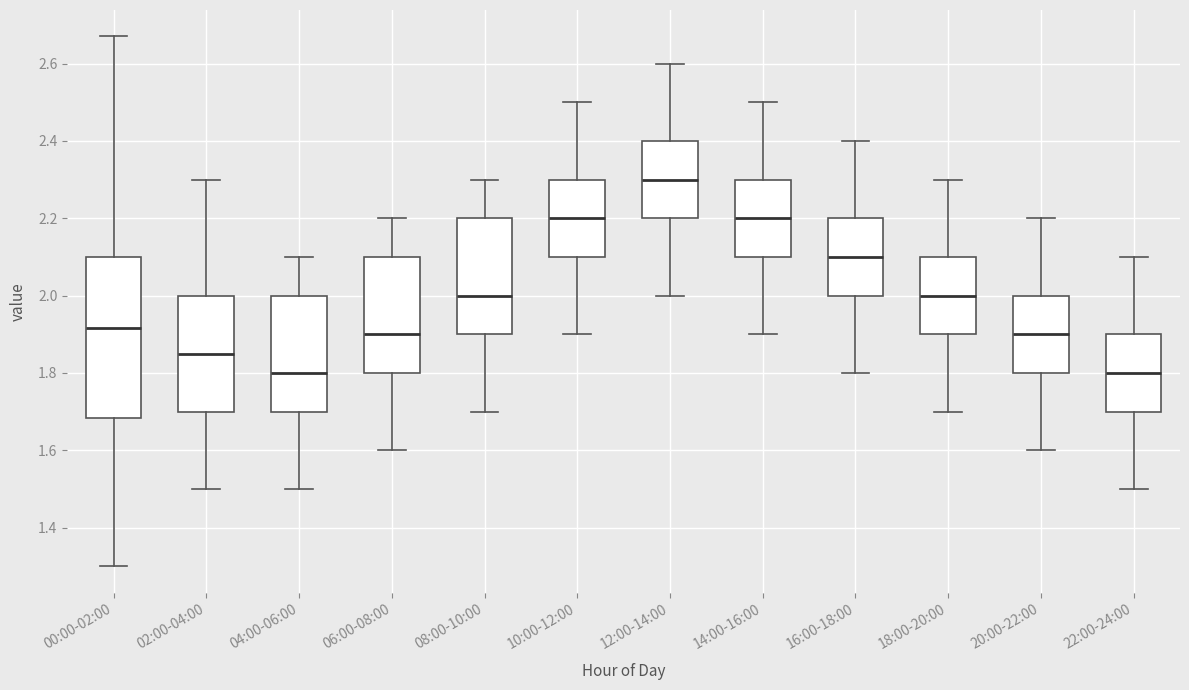

Which box's median line is the highest?

12:00-14:00